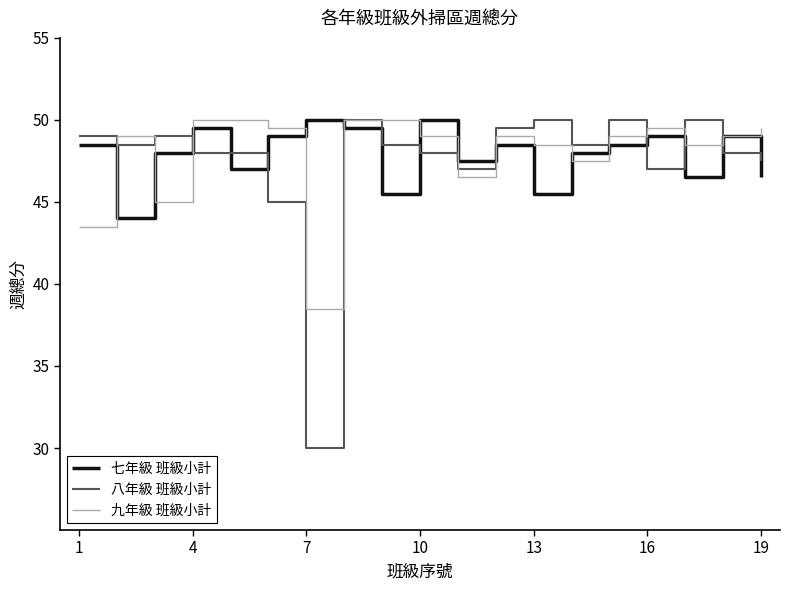

What is the sum of all 九年級 班級小計 values?

911.5